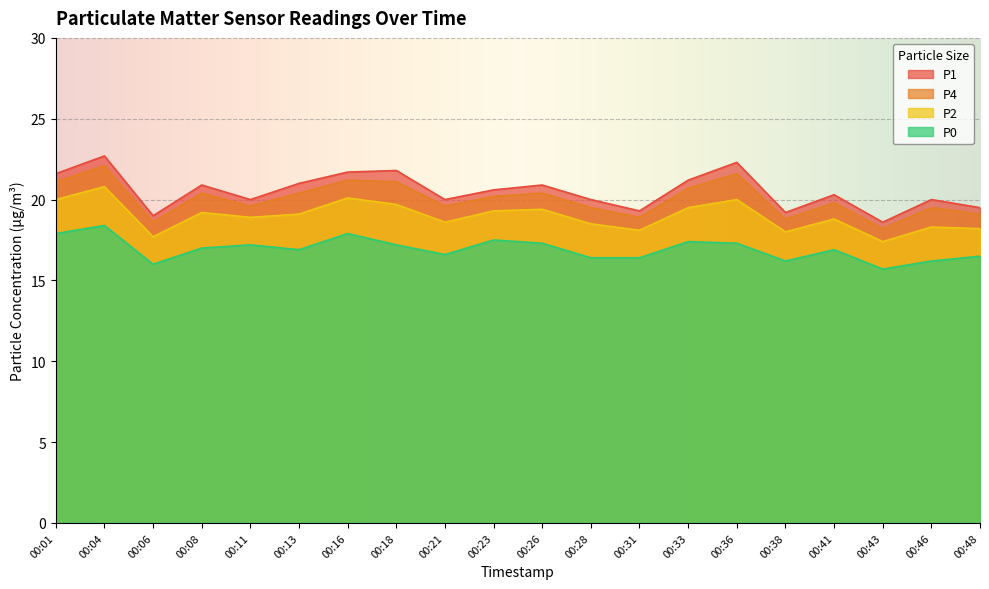

What is the value of the P0 point at the 12th from the left?

16.4